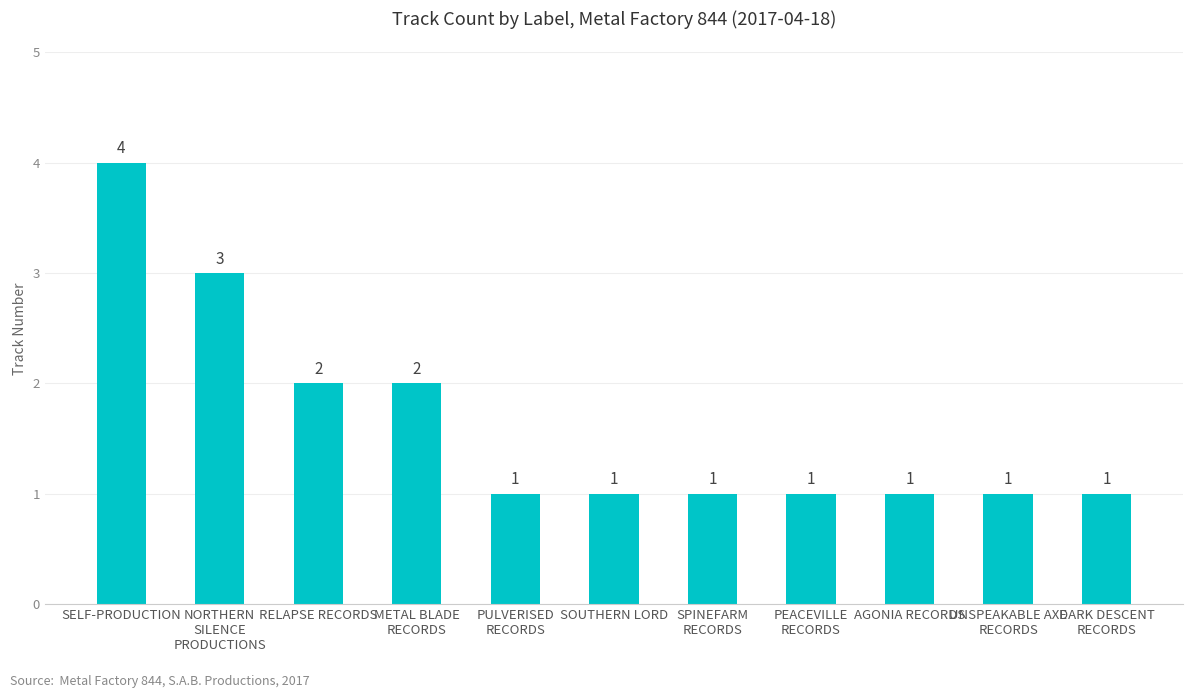

Which label corresponds to the largest value in the chart?

SELF-PRODUCTION